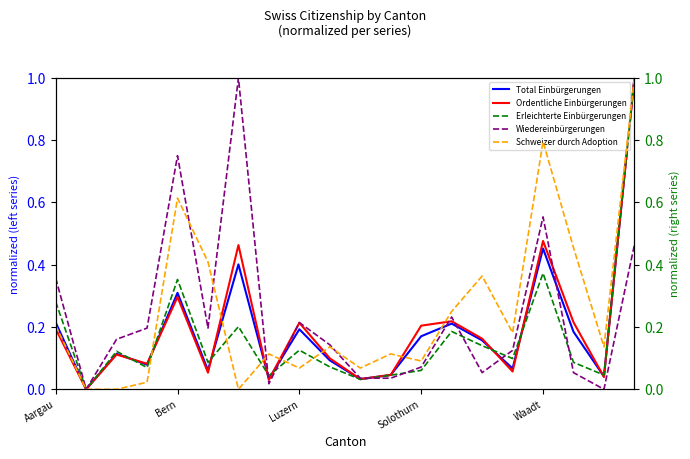

Reading right to left, list all the values displayed in this chart.

Total Einbürgerungen: 1.0	0.0	0.2	0.5	0.1	0.2	0.2	0.2	0.0	0.0	0.1	0.2	0.0	0.4	0.1	0.3	0.1	0.1	0.0	0.2
Ordentliche Einbürgerungen: 1.0	0.0	0.2	0.5	0.1	0.2	0.2	0.2	0.0	0.0	0.1	0.2	0.0	0.5	0.1	0.3	0.1	0.1	0.0	0.2
Erleichterte Einbürgerungen: 1.0	0.0	0.1	0.4	0.1	0.1	0.2	0.1	0.0	0.0	0.1	0.1	0.0	0.2	0.1	0.4	0.1	0.1	0.0	0.3
Wiedereinbürgerungen: 0.5	0.0	0.1	0.6	0.1	0.1	0.2	0.1	0.0	0.0	0.1	0.2	0.0	1.0	0.2	0.8	0.2	0.2	0.0	0.4
Schweizer durch Adoption: 1.0	0.1	0.5	0.8	0.2	0.4	0.2	0.1	0.1	0.1	0.1	0.1	0.1	0.0	0.4	0.6	0.0	0.0	0.0	0.2